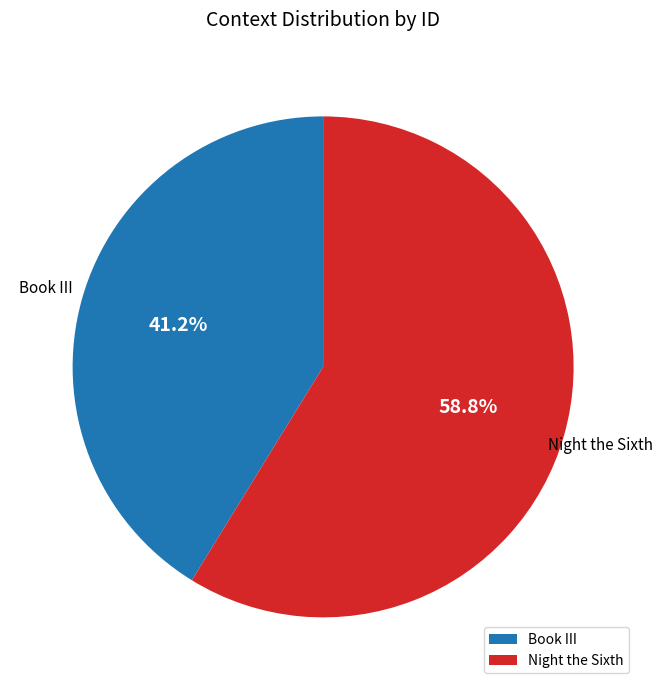

What is the largest slice in the pie chart?

Night the Sixth